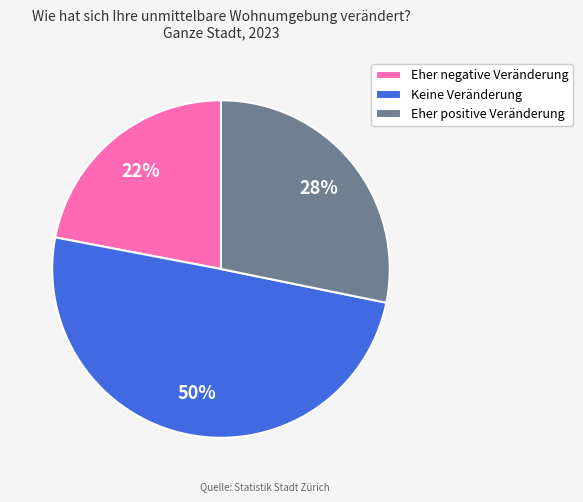

Does Eher positive Veränderung account for over 50% of the chart?

No